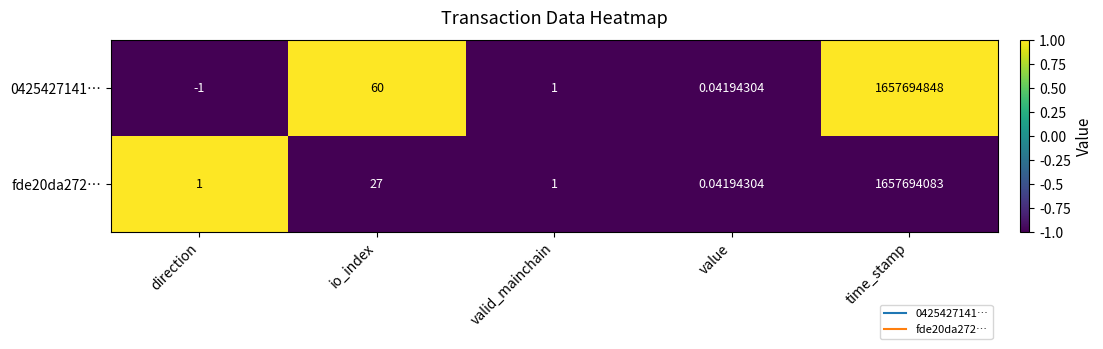

How many positive values does the 0425427141… series have?

4